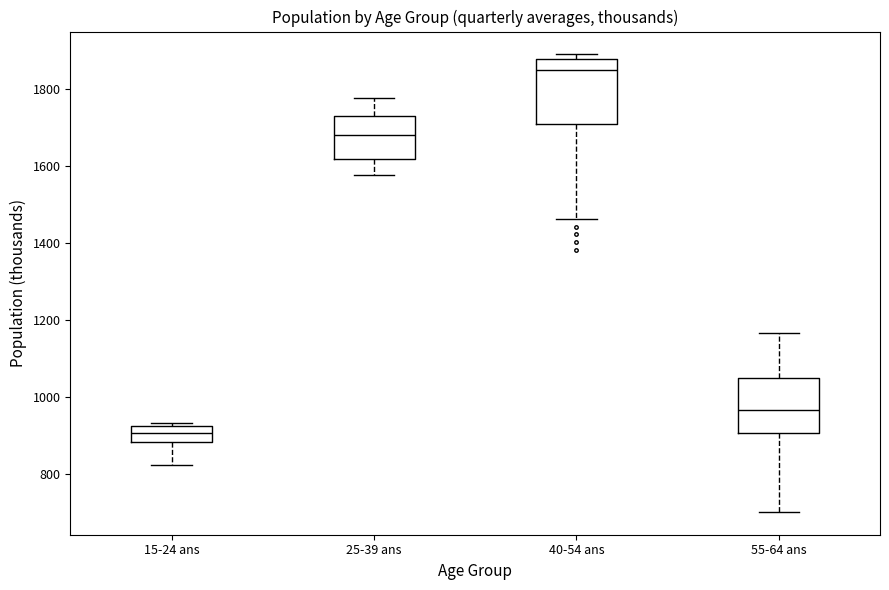

Which box has the lowest median line?

15-24 ans